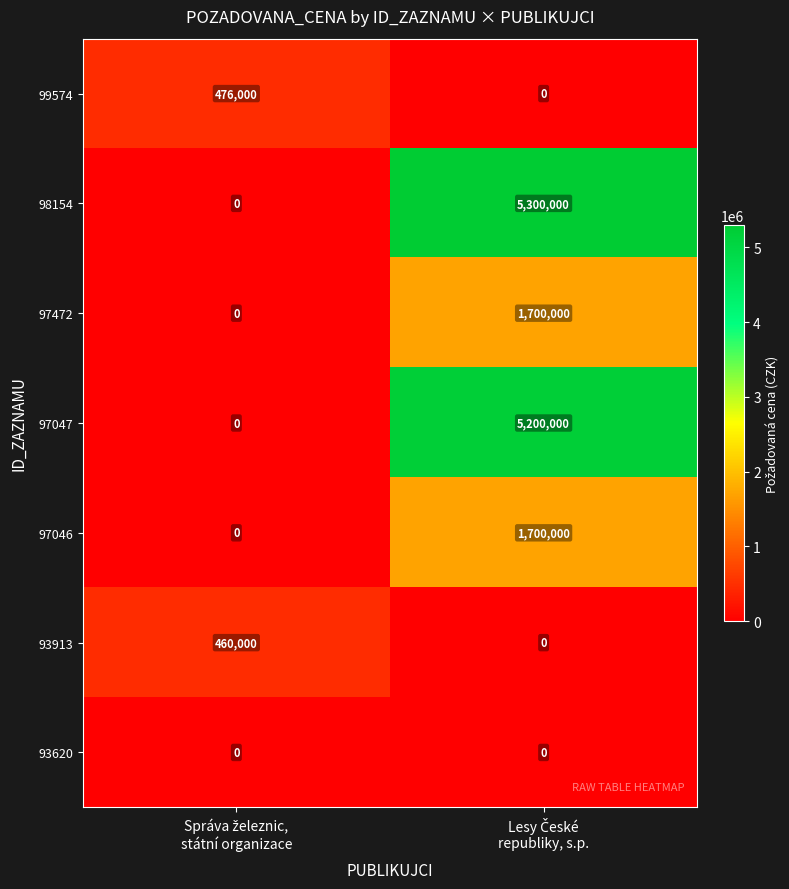

Reading right to left, transcribe all the data shown in this chart.

99574: 0	476000
98154: 5300000	0
97472: 1700000	0
97047: 5200000	0
97046: 1700000	0
93913: 0	460000
93620: 0	0